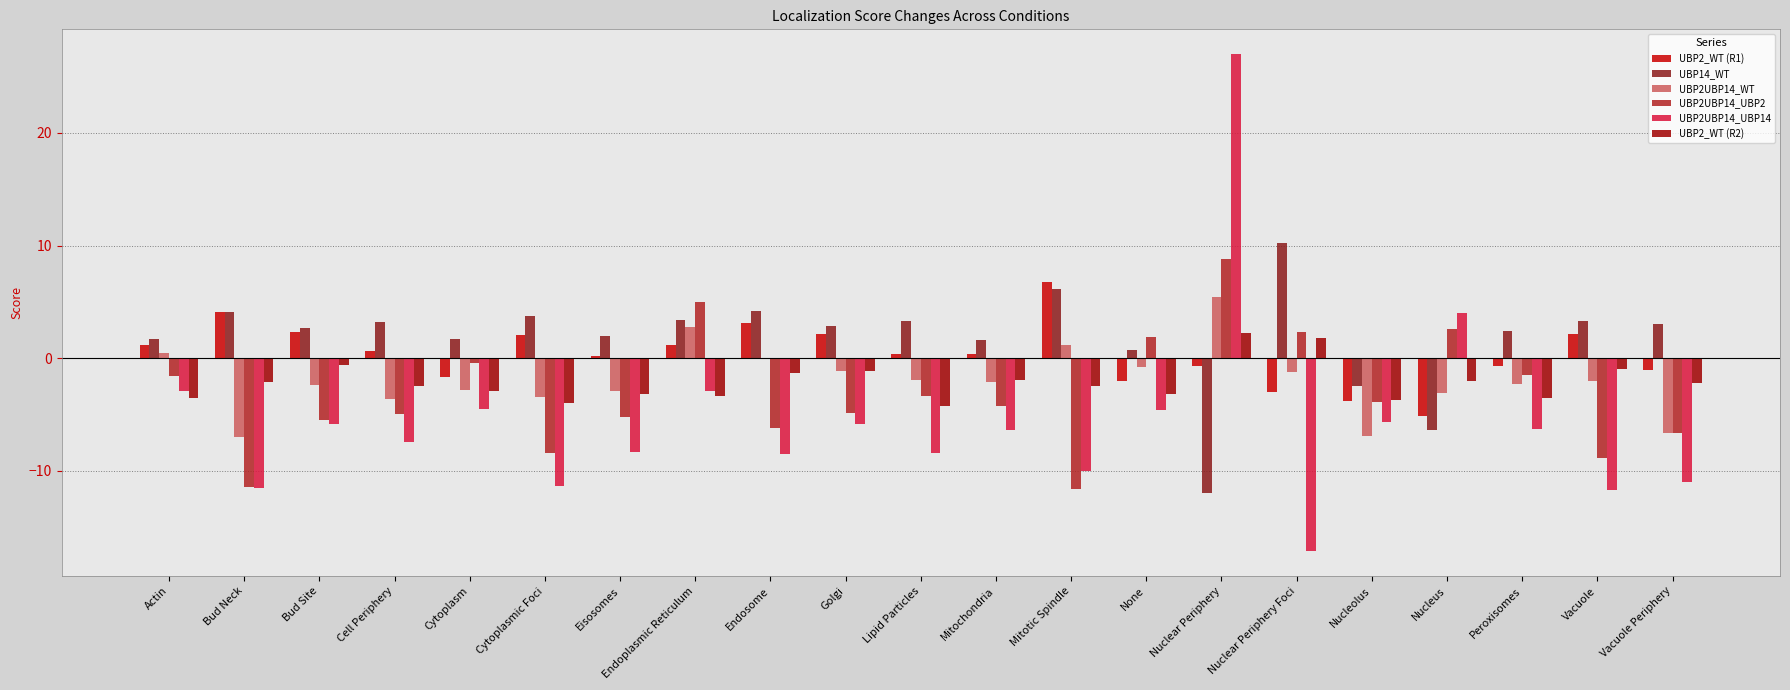

Is the value of UBP14_WT at Vacuole greater than the value of UBP2_WT (R2) at Vacuole?

Yes